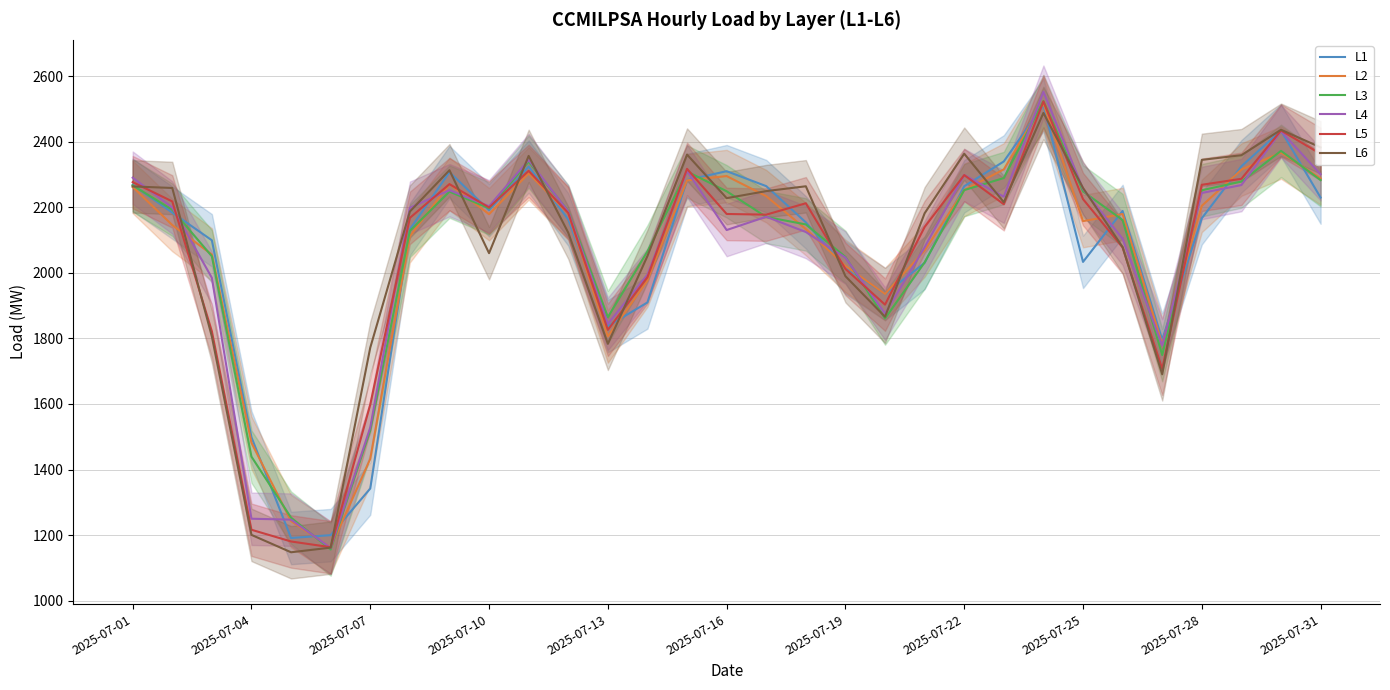

How many distinct data groups are displayed?

6